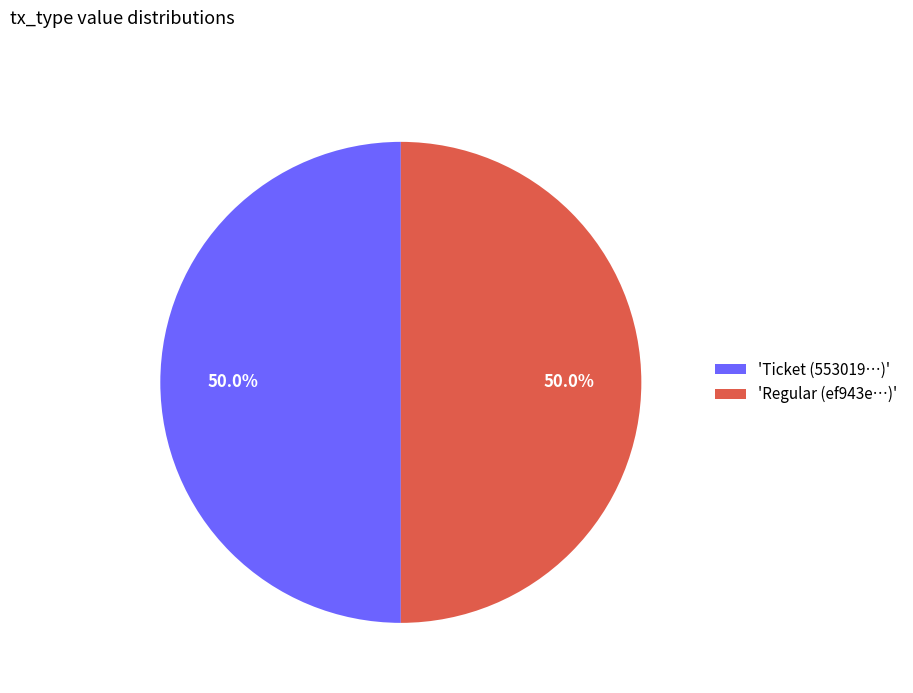

How many slices are in this pie chart?

2